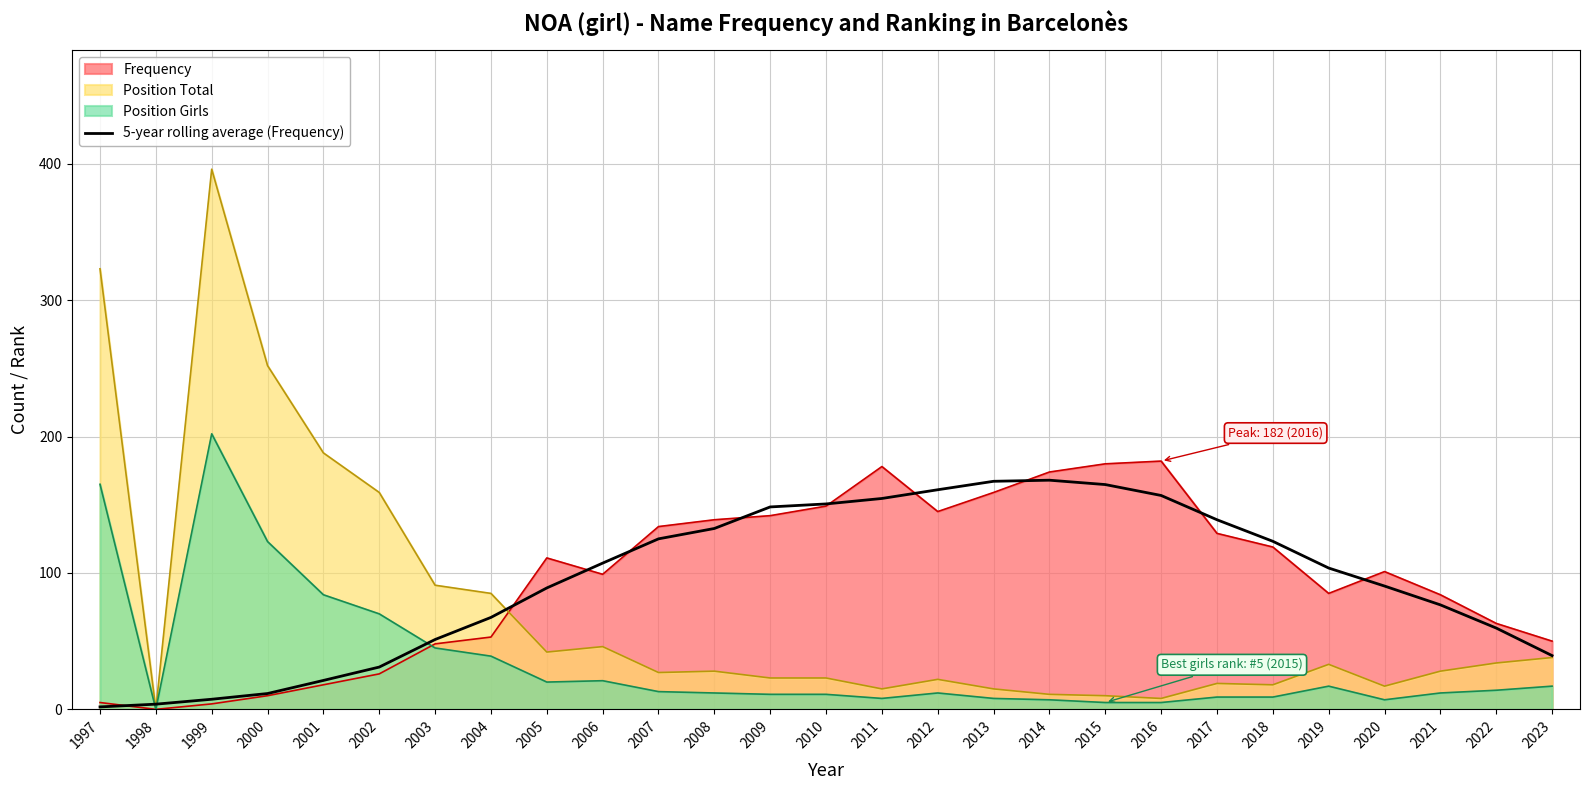

True or false: there are more than 2 points higher than both neighbors.

False